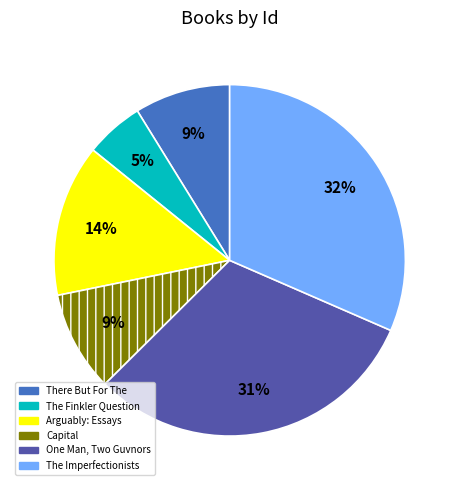

What is the smallest slice in the pie chart?

The Finkler Question